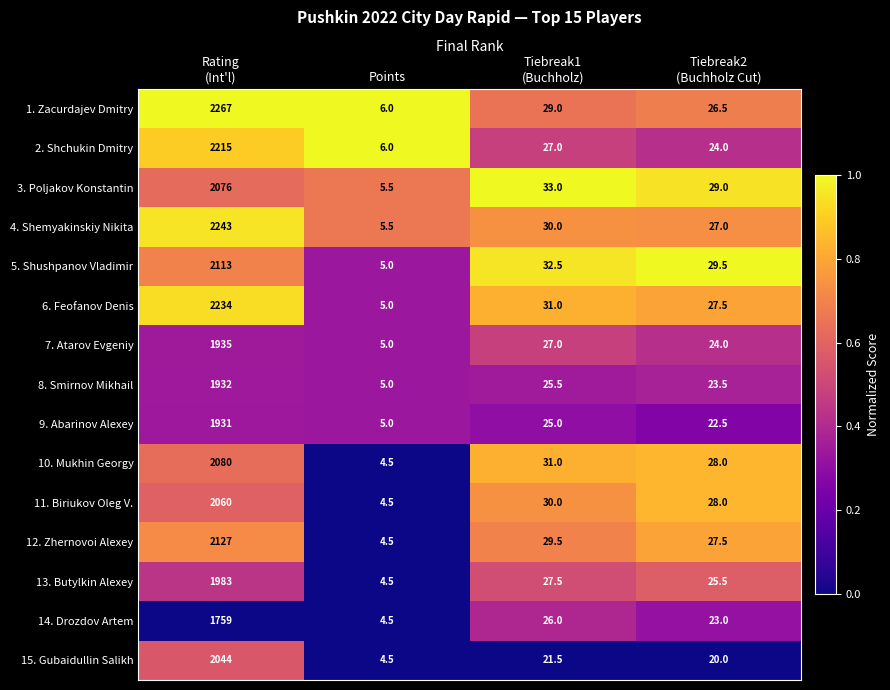

Is it true that 10. Mukhin Georgy equals 1.2 at Points?

False